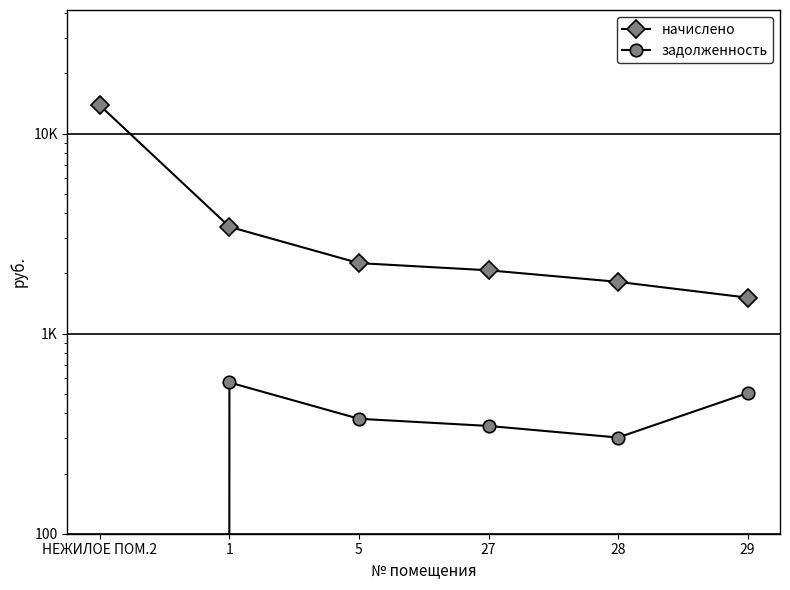

What is the approximate value of задолженность at 28?

302.7